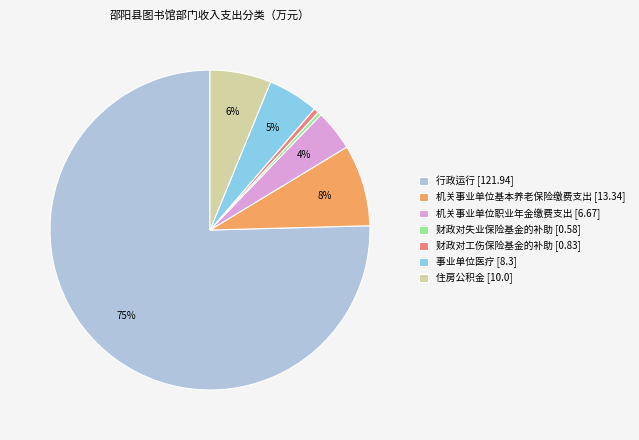

To the nearest percent, what portion does 机关事业单位基本养老保险缴费支出 represent?

8%